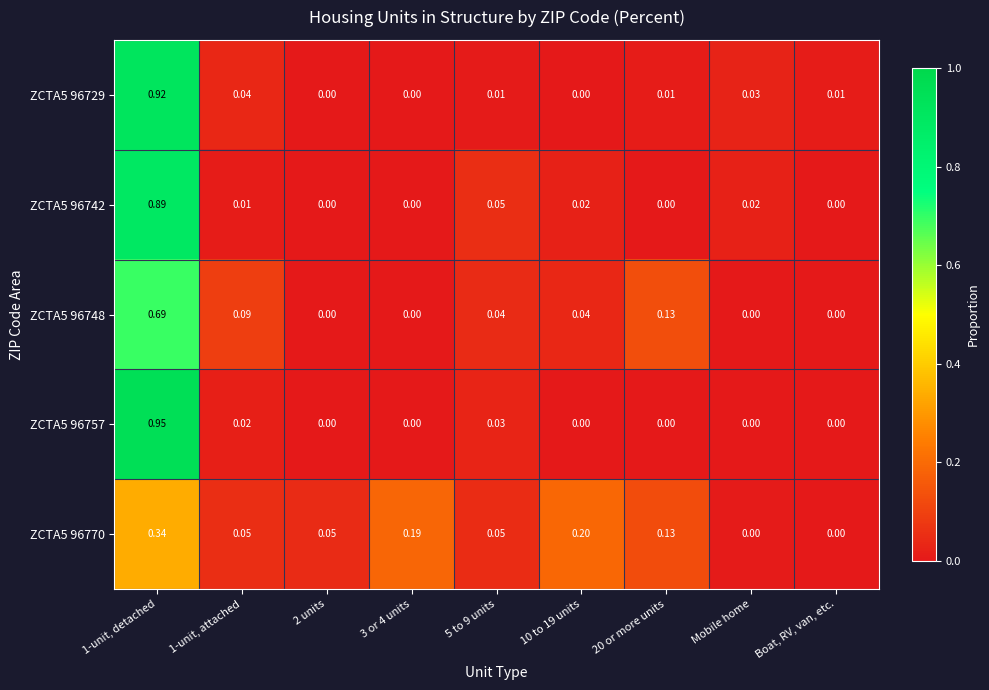

Count the number of data series in this chart.

5